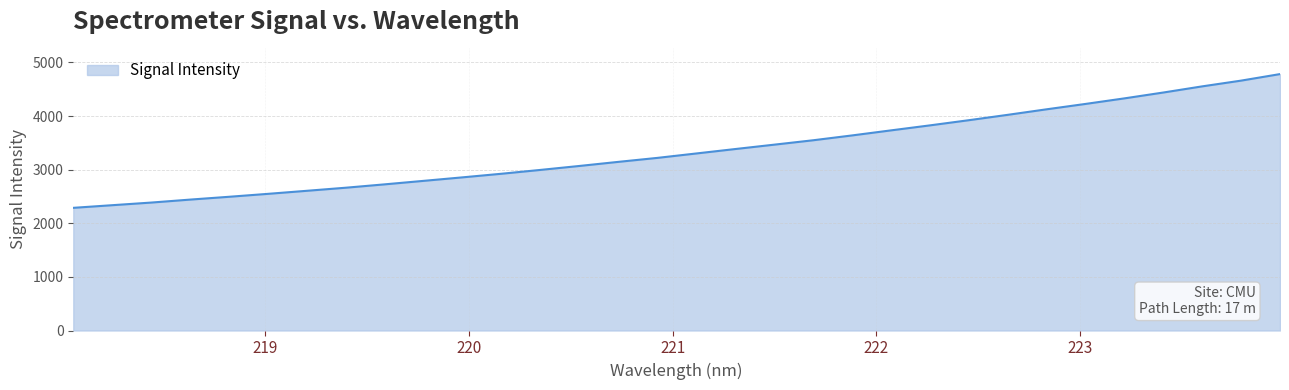

What is the difference between the maximum and minimum values?

2494.5